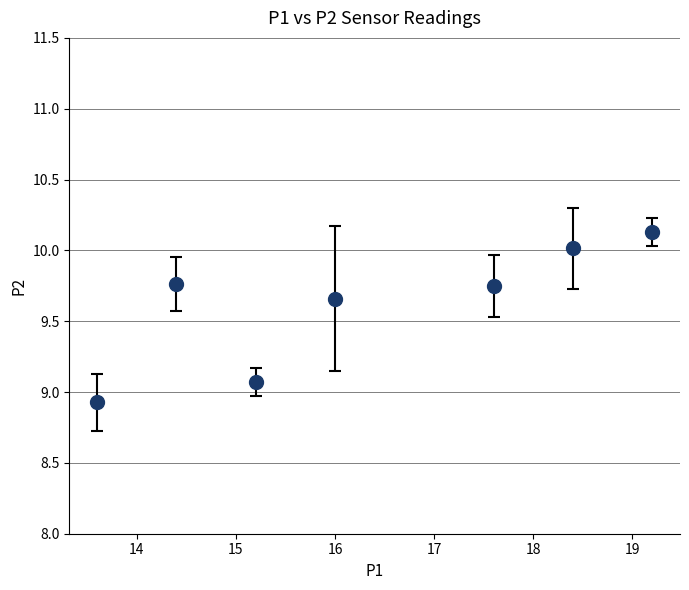

How many points are lower than both their immediate neighbors (excluding endpoints)?

1